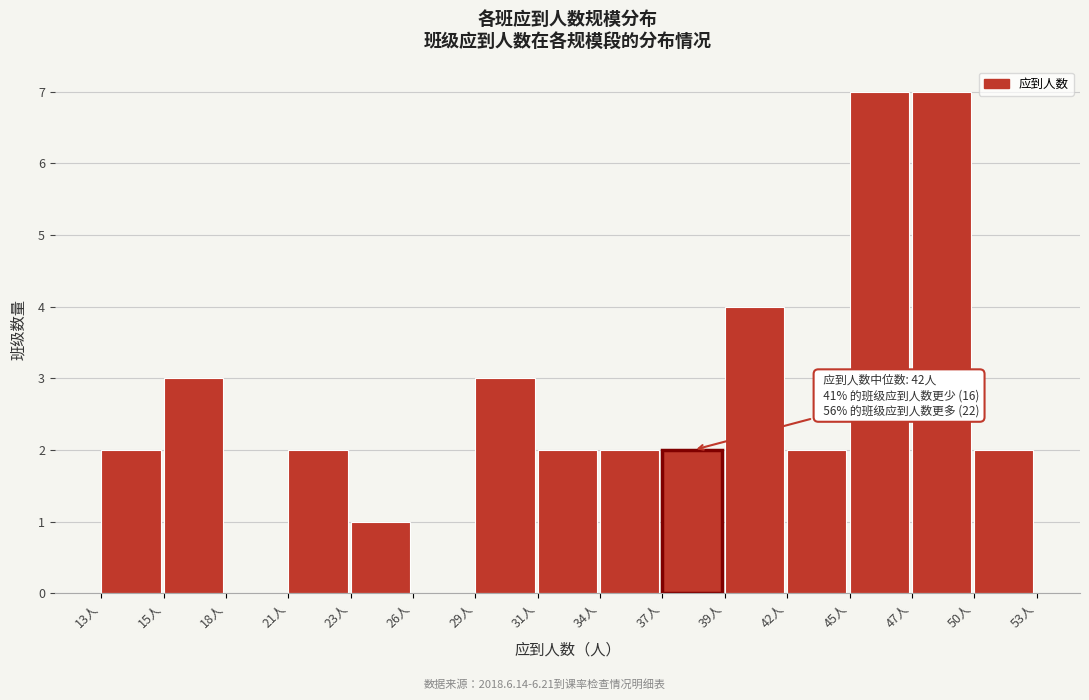

Reading left to right, transcribe all the data shown in this chart.

13人=2	15人=3	18人=0	21人=2	23人=1	26人=0	29人=3	31人=2	34人=2	37人=2	39人=4	42人=2	45人=7	47人=7	50人=2